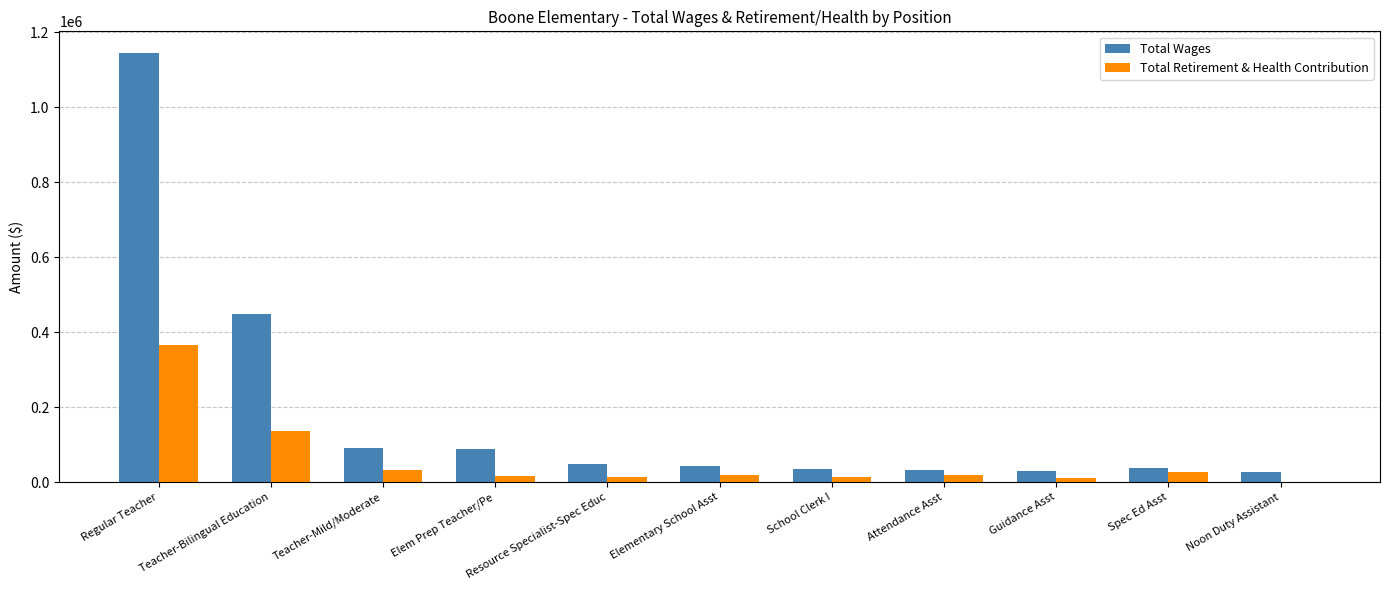

At which category does the chart reach its peak across all series?

Regular Teacher